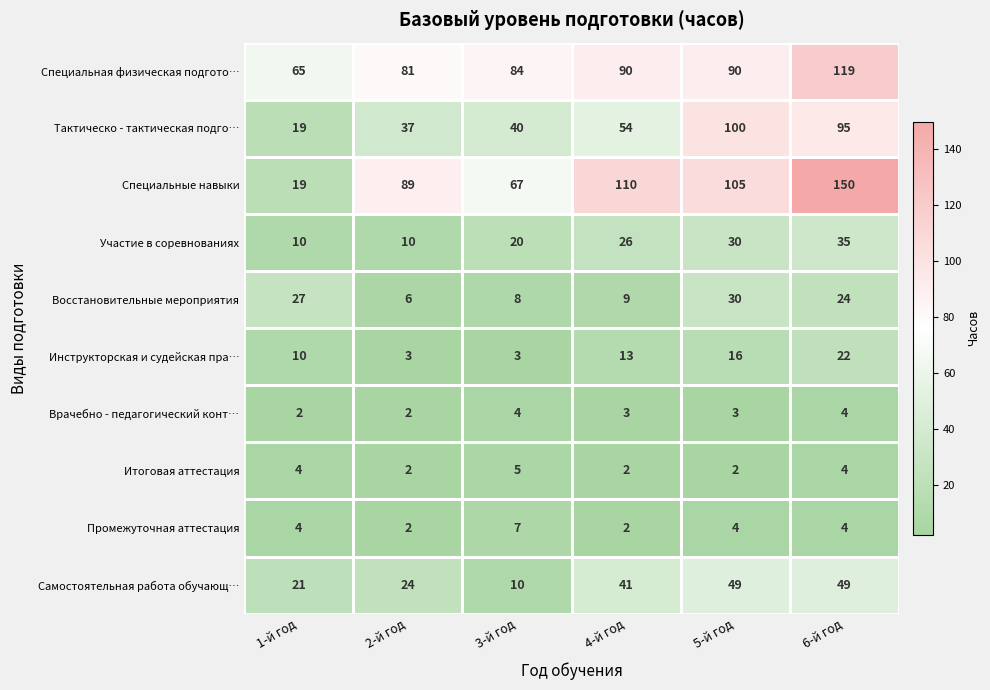

At which label is Тактическо - тактическая подго… closest to 59?

4-й год